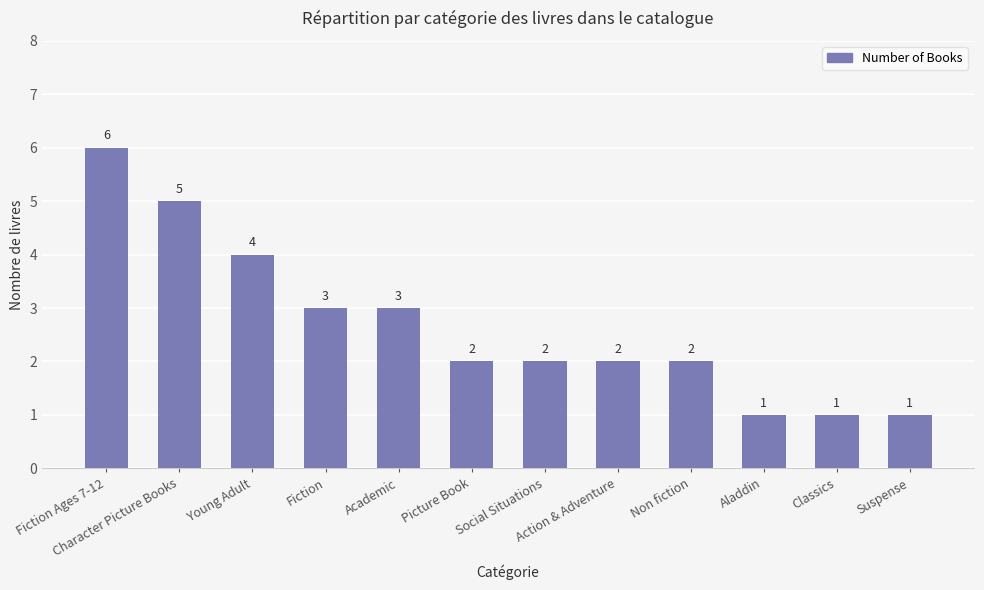

Does the chart contain stacked bars?

No